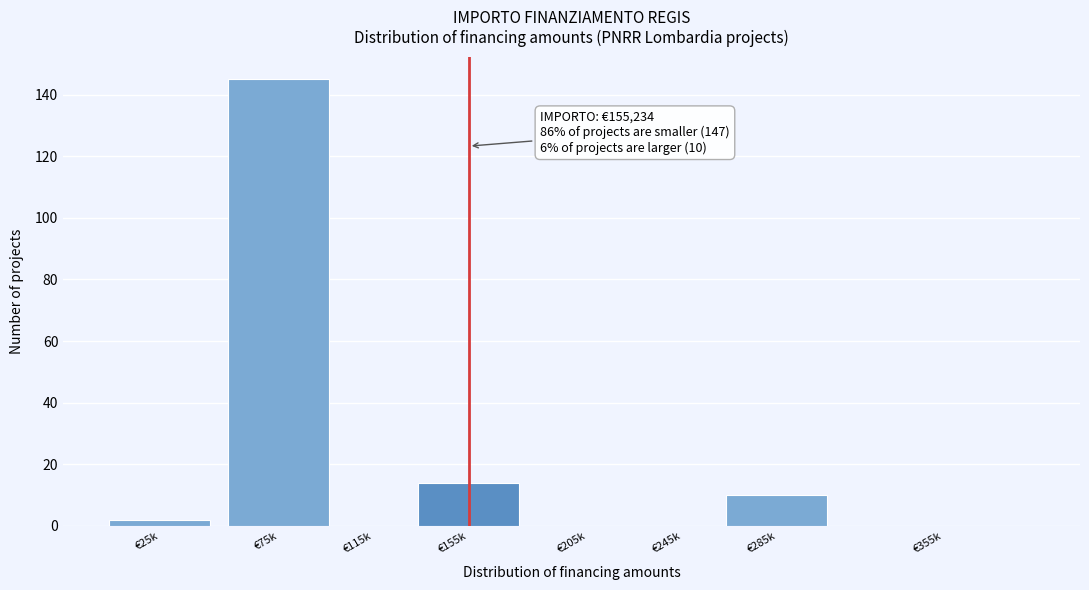

Reading left to right, what are all the values shown in this chart?

€25k=2	€75k=145	€115k=0	€155k=14	€205k=0	€245k=0	€285k=10	€355k=0